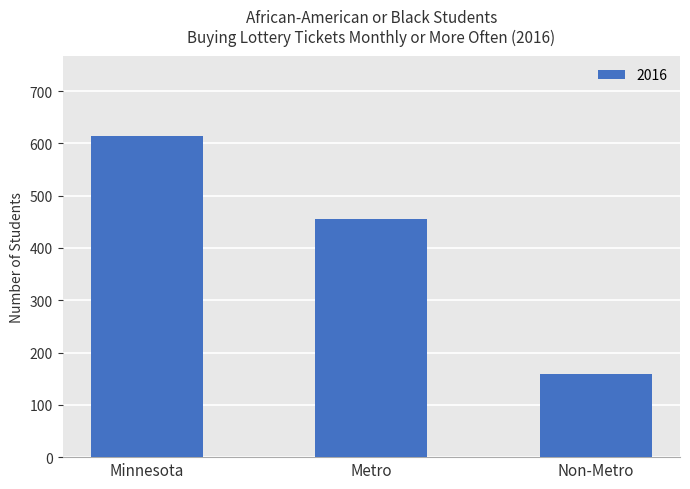

Approximately how many times larger is the value at Minnesota compared to Metro?

1.3